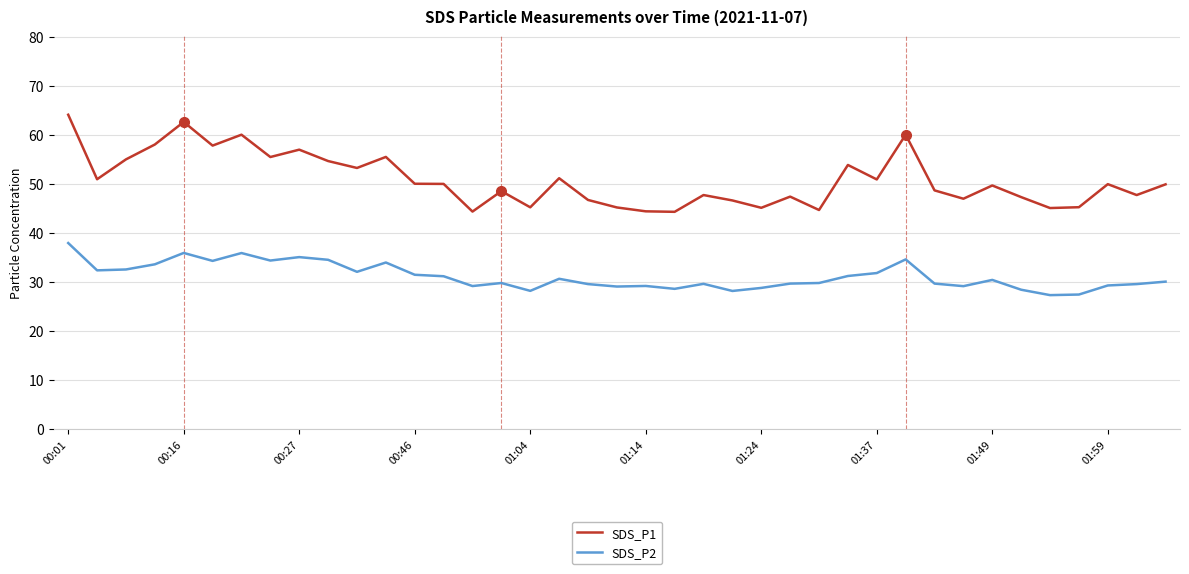

What is the difference between the maximum and minimum values in the SDS_P1 series?

19.8